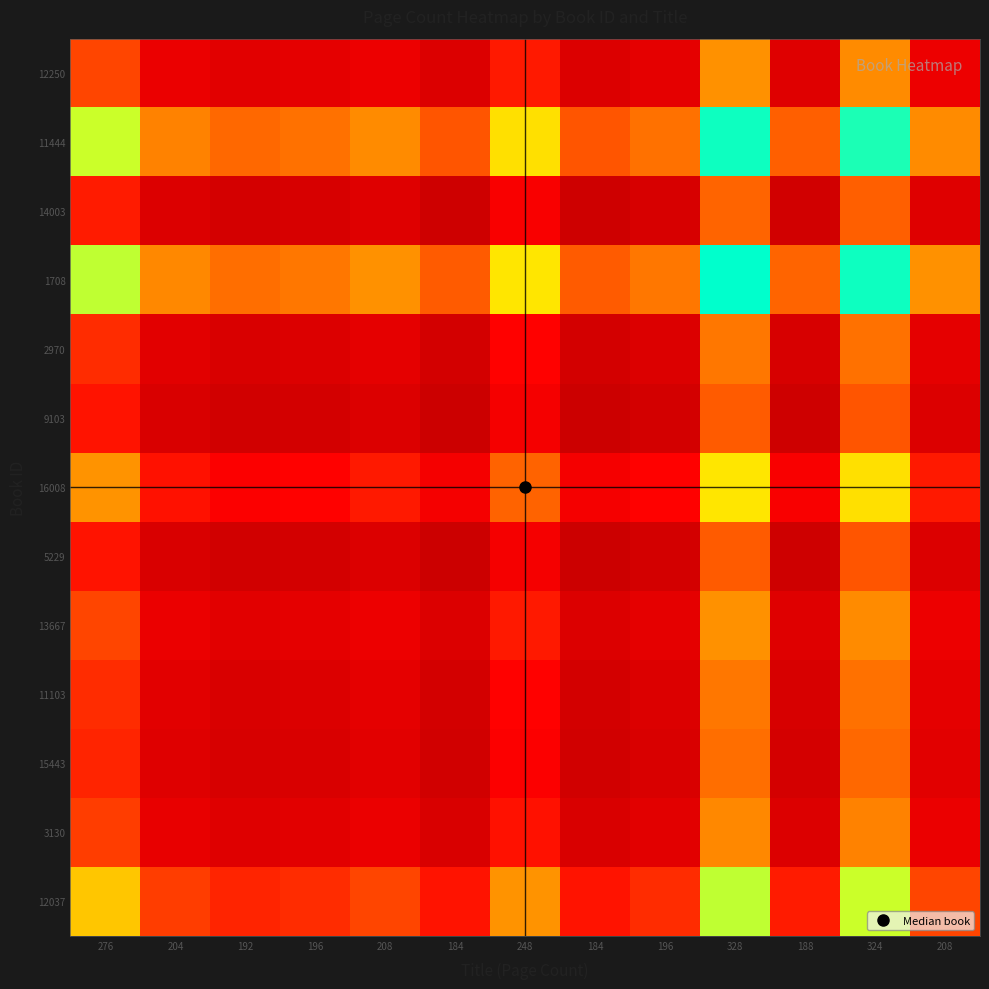

Which has a higher value, 188 or 204?

204